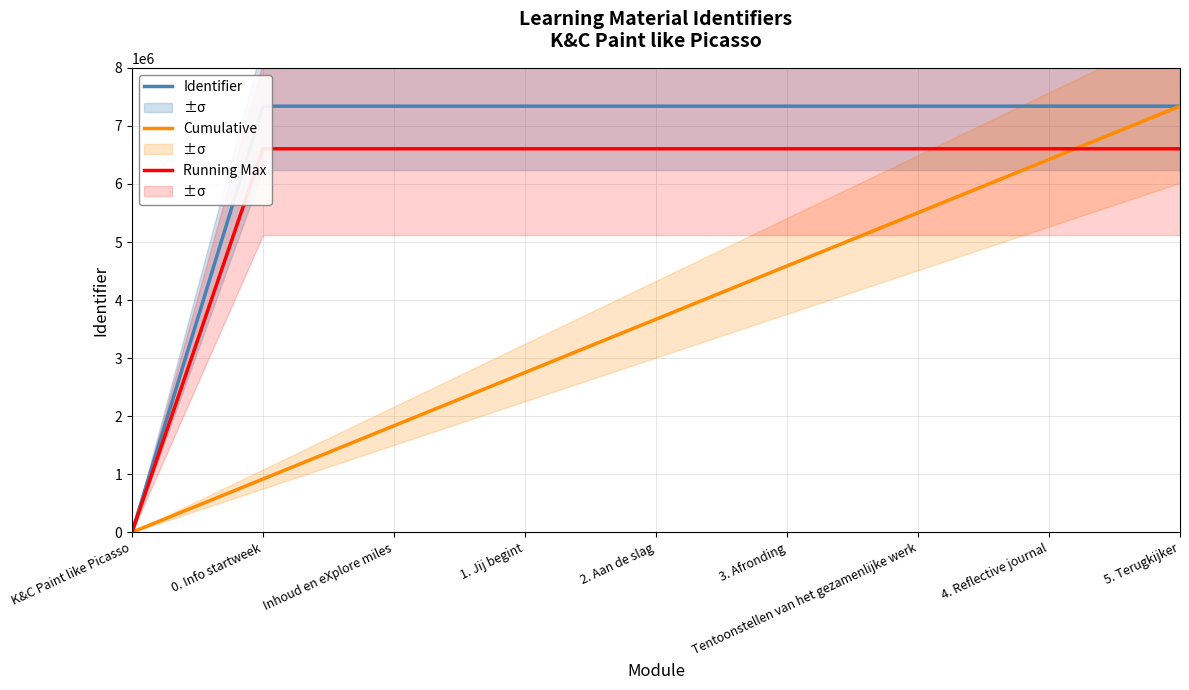

How many lines are shown in the chart?

3